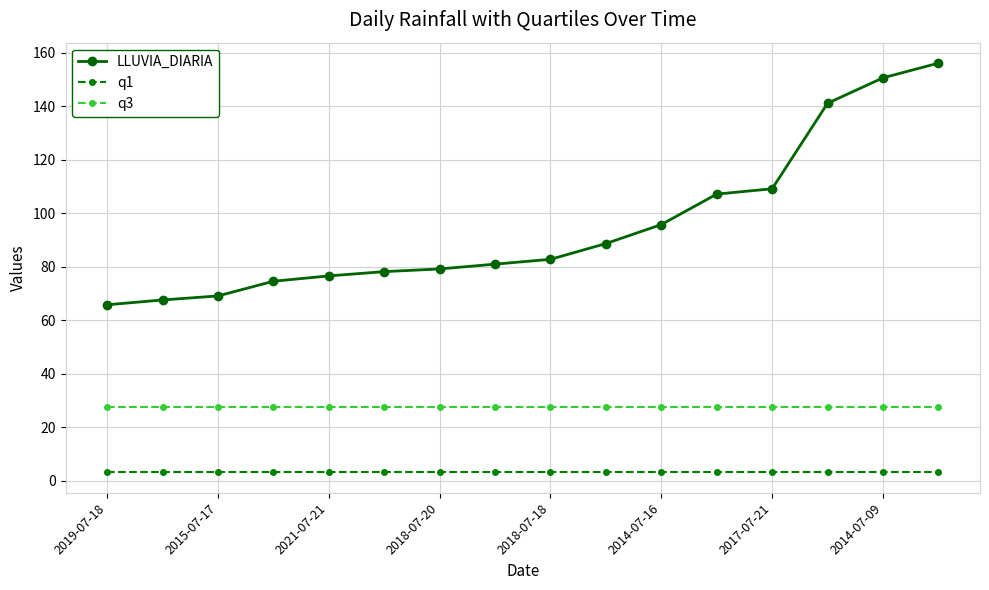

Which series has the widest spread of values?

LLUVIA_DIARIA